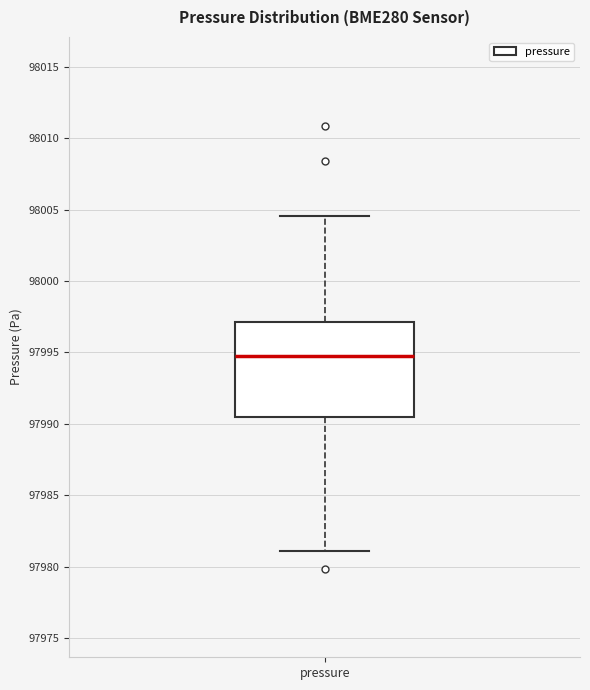

Where is the upper edge of the box for pressure on the y-axis? The values are not printed on the chart, so give them approximately, as read against the axis.

97997.0